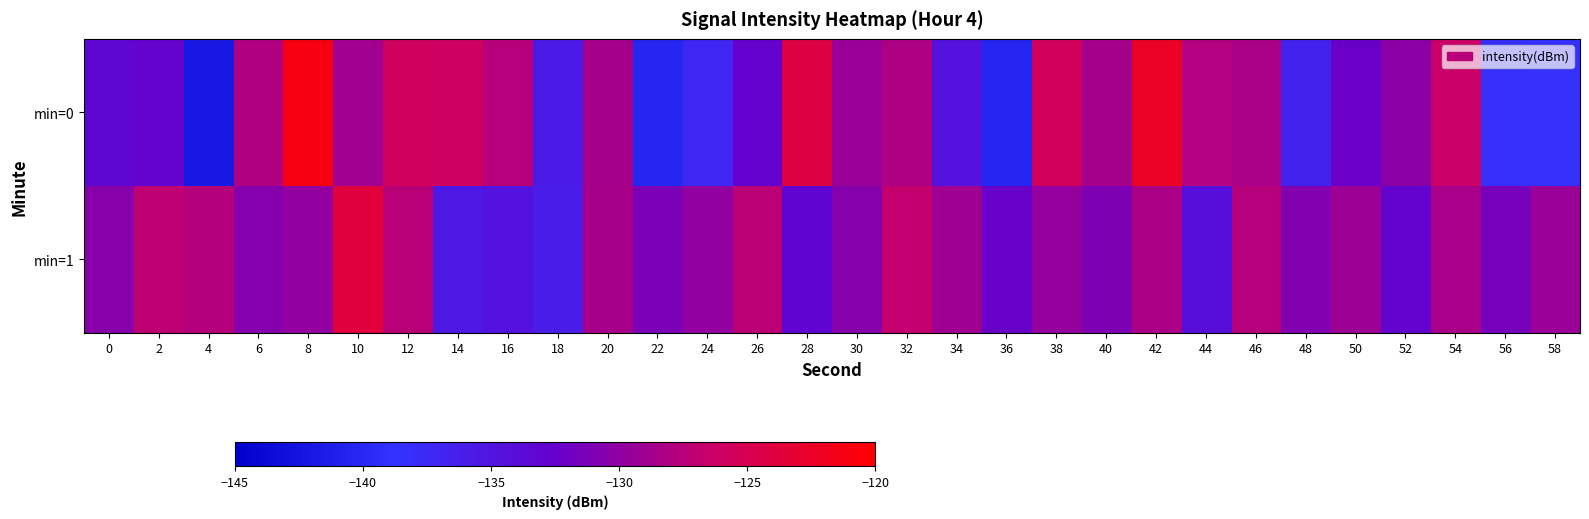

What is the maximum value shown in the chart?

-121.1